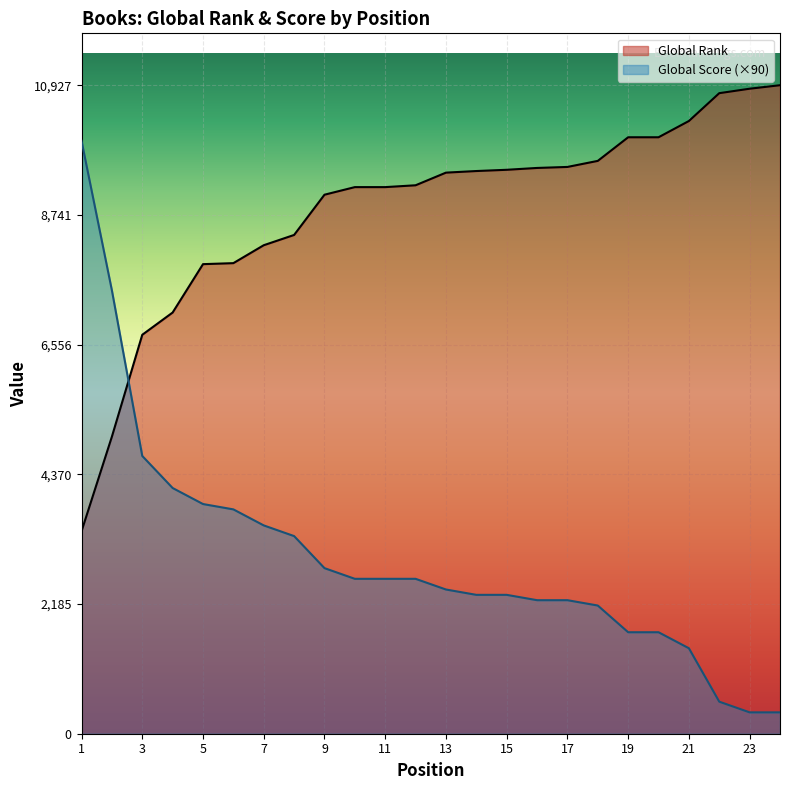

How many values in the Global Rank series exceed 9454?

11